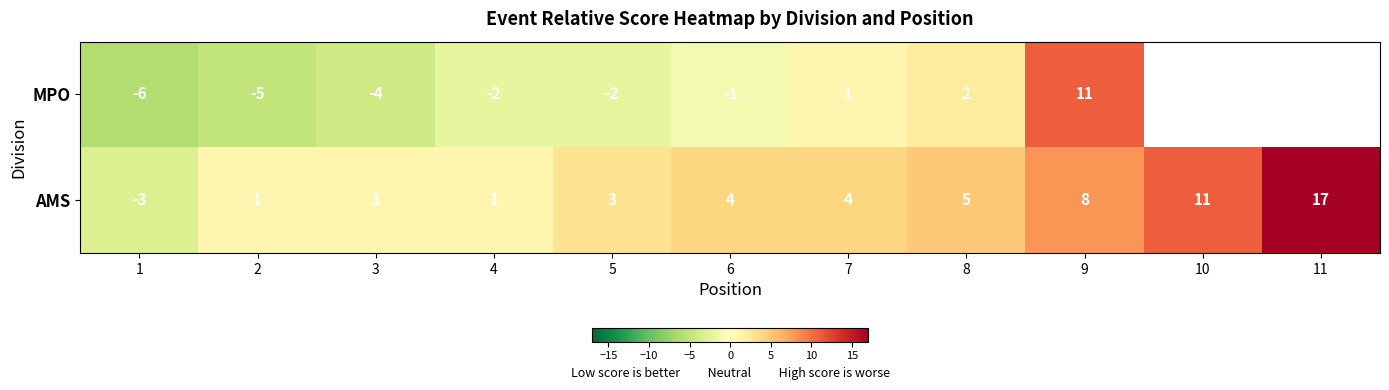

The MPO series shows 4 at 9. True or false?

False